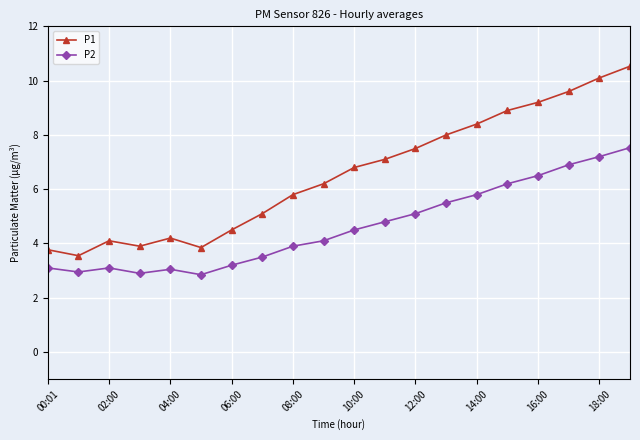

What is the maximum value shown in the chart?

10.5